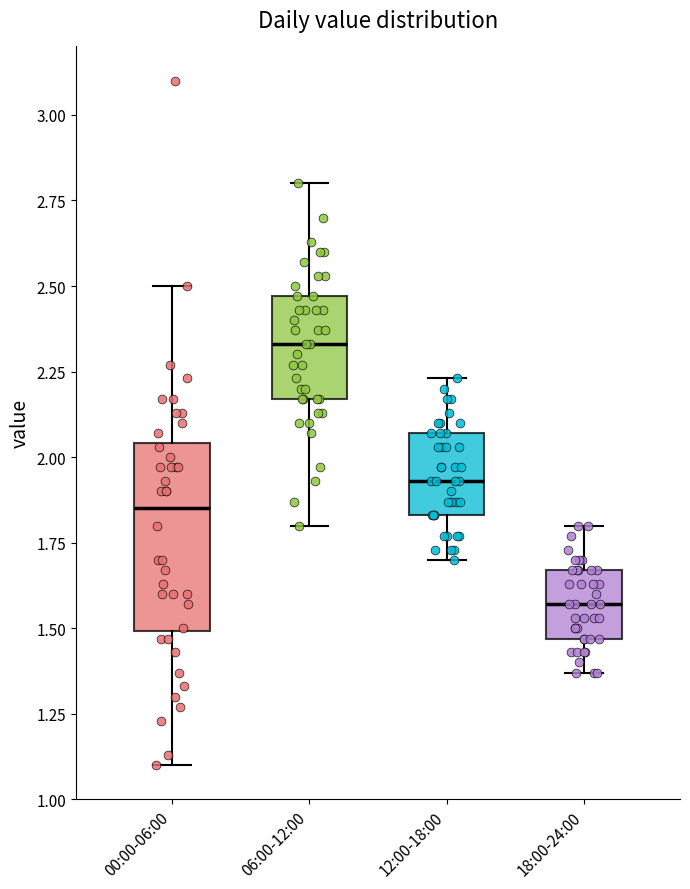

Where is the upper edge of the box for 12:00-18:00 on the y-axis? The values are not printed on the chart, so give them approximately, as read against the axis.

2.05